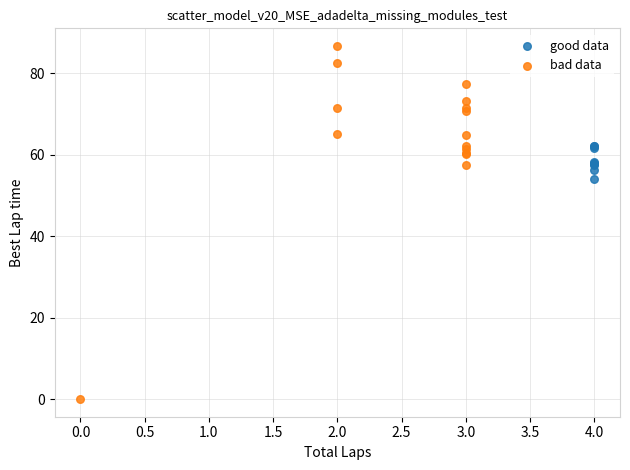

Which series contains the lowest Y value?

bad data